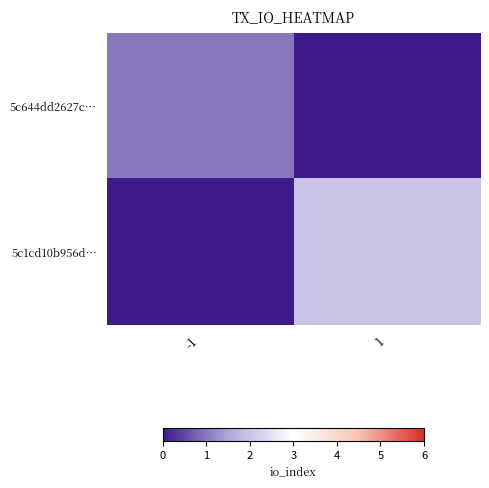

Reading left to right, transcribe all the data shown in this chart.

5c644dd2627c…: -1=1	1=0
5c1cd10b956d…: -1=0	1=2